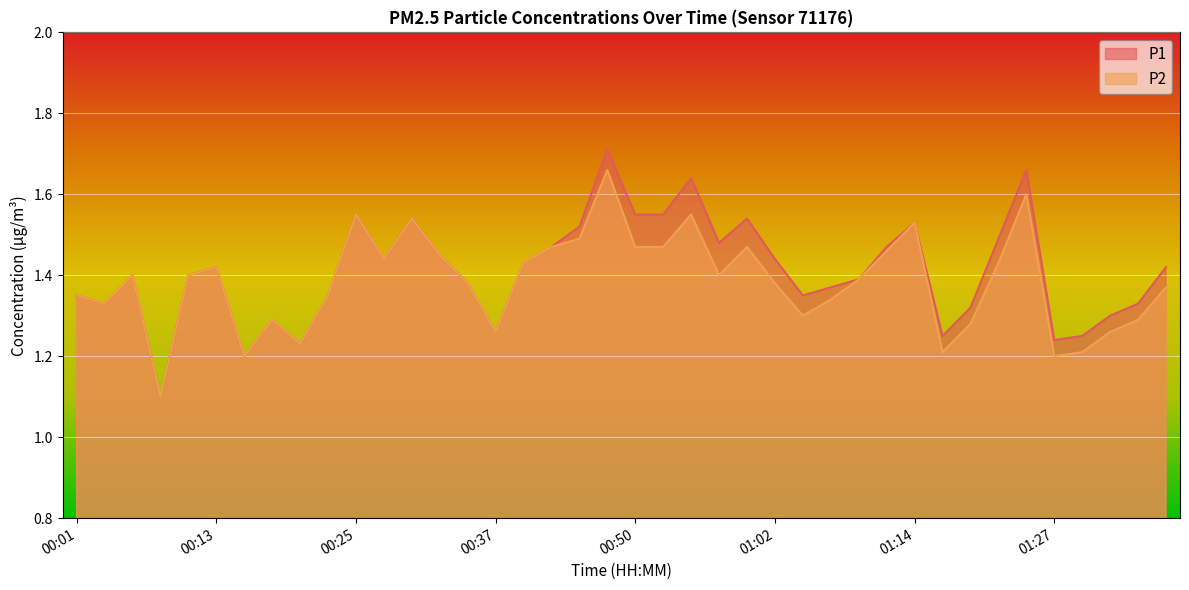

What is the label of the 25th point from the right?

00:37